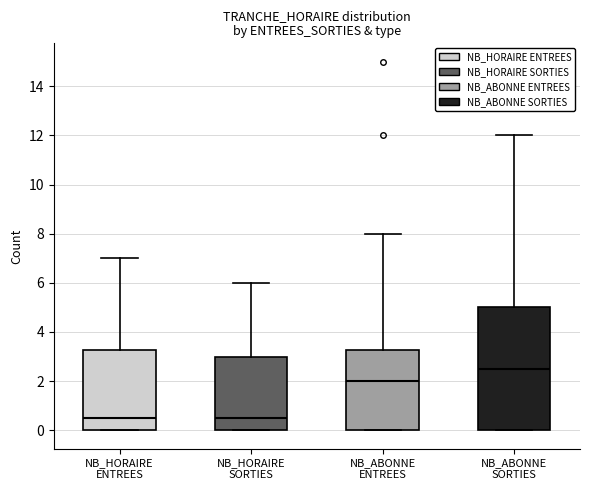

Where does the upper whisker of the box for NB_ABONNE SORTIES end on the y-axis? The values are not printed on the chart, so give them approximately, as read against the axis.

12.0